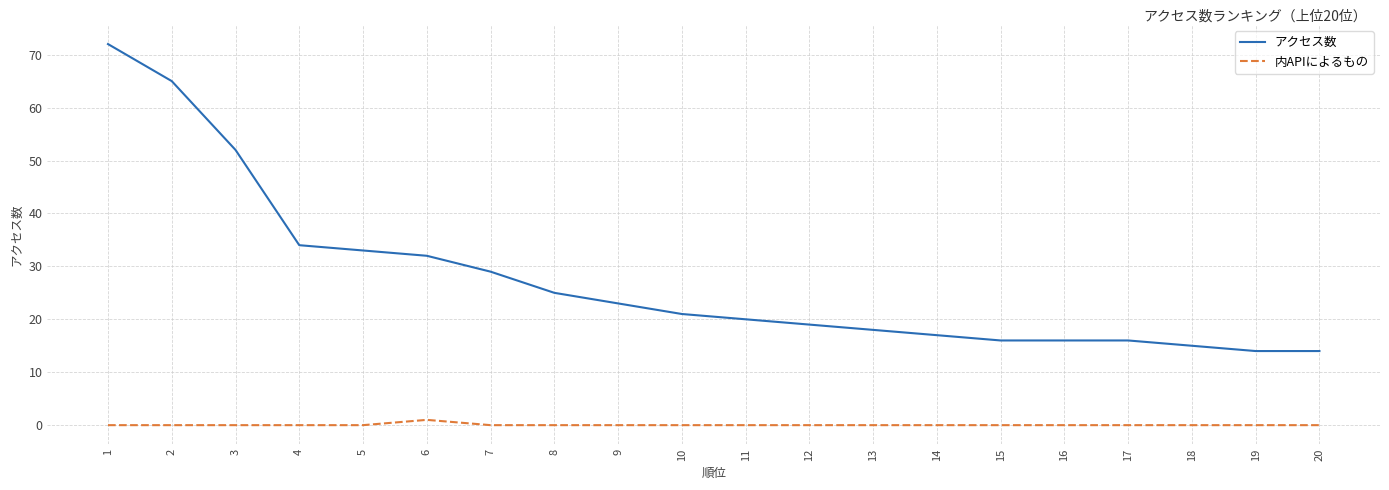

What is the spread (max minus min) of values at 5?

33